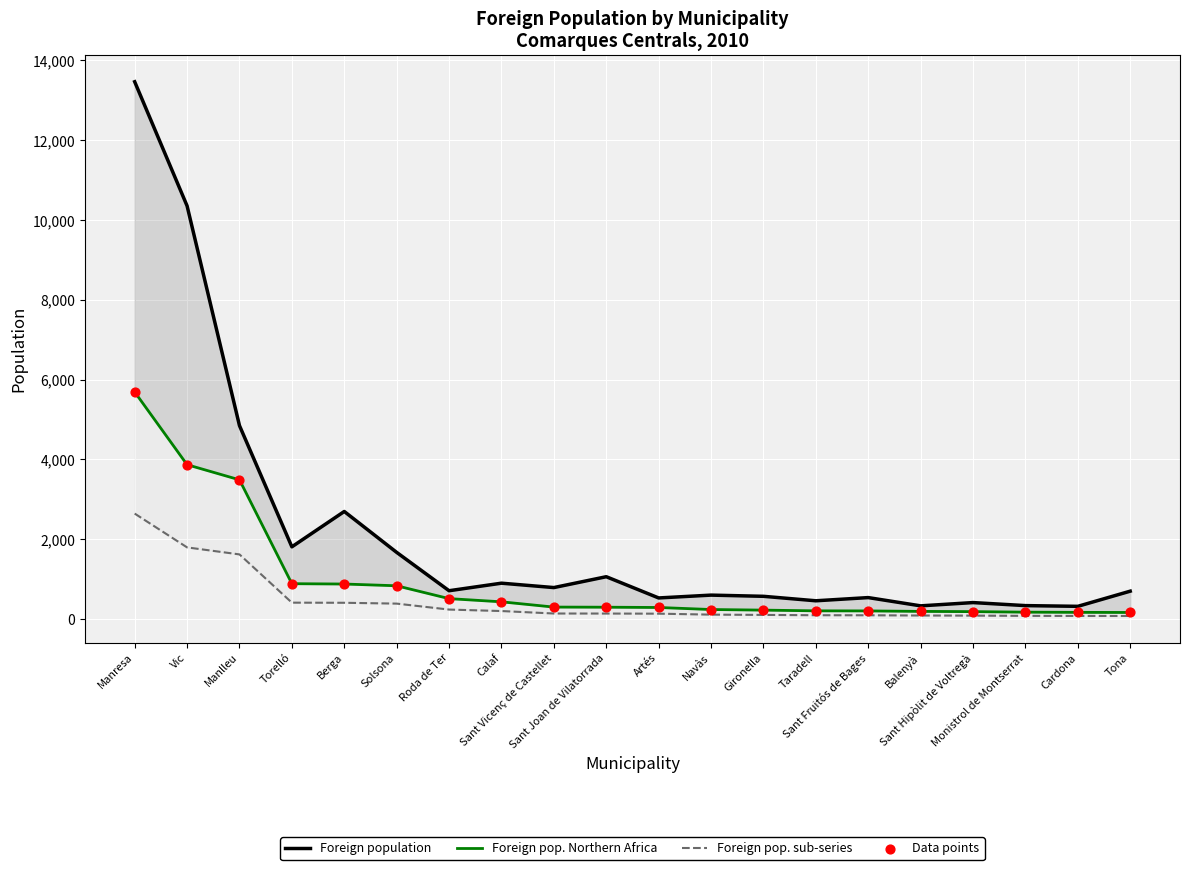

Which series contains the lowest Y value?

Foreign pop. sub-series